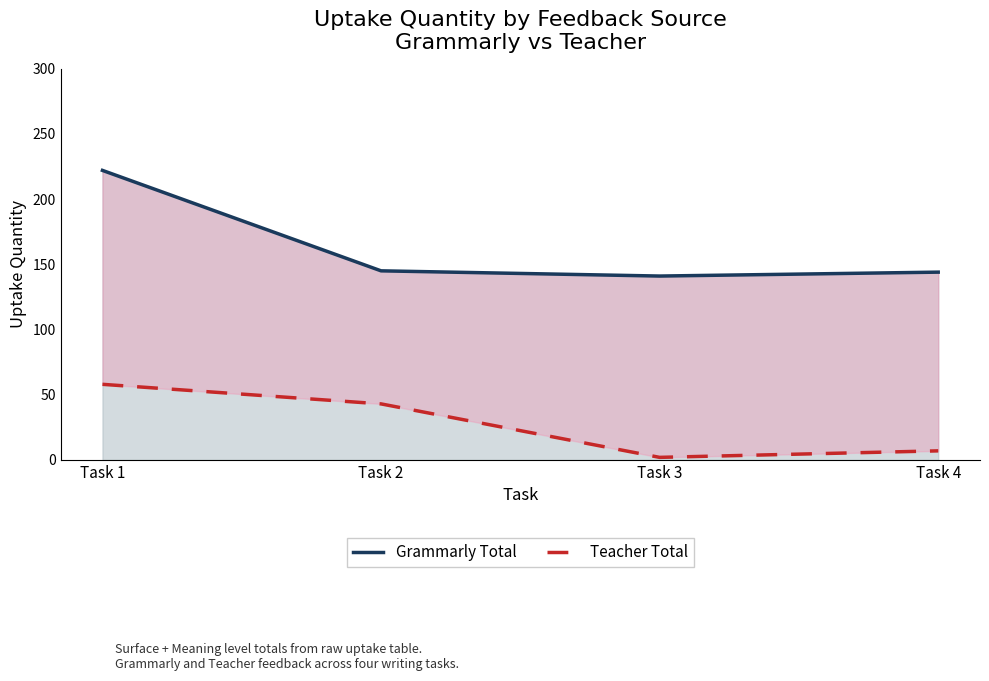

At how many categories does at least one series exceed 214?

1